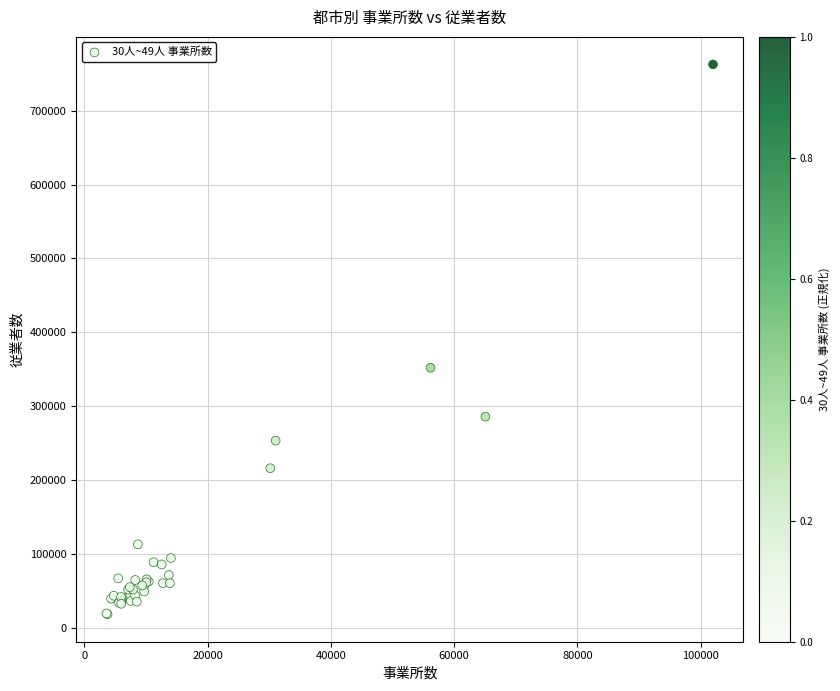

What Y value in the scatter plot is closest to 390437?

351915